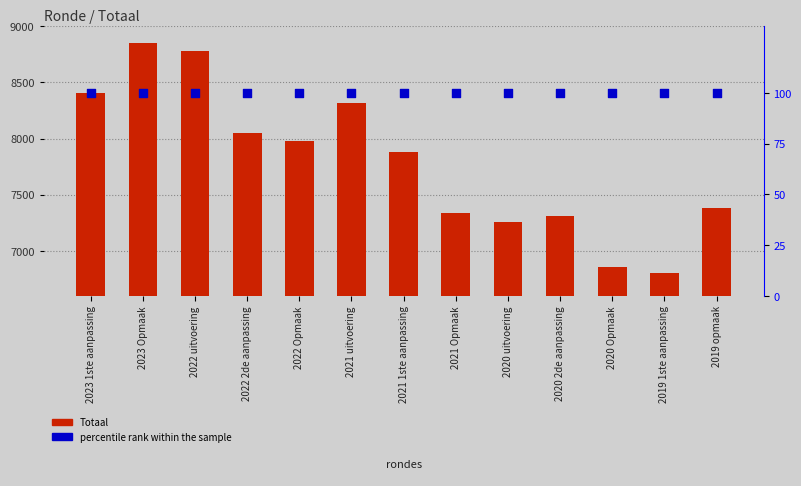

At which category is the sum across all series the highest?

2023 Opmaak